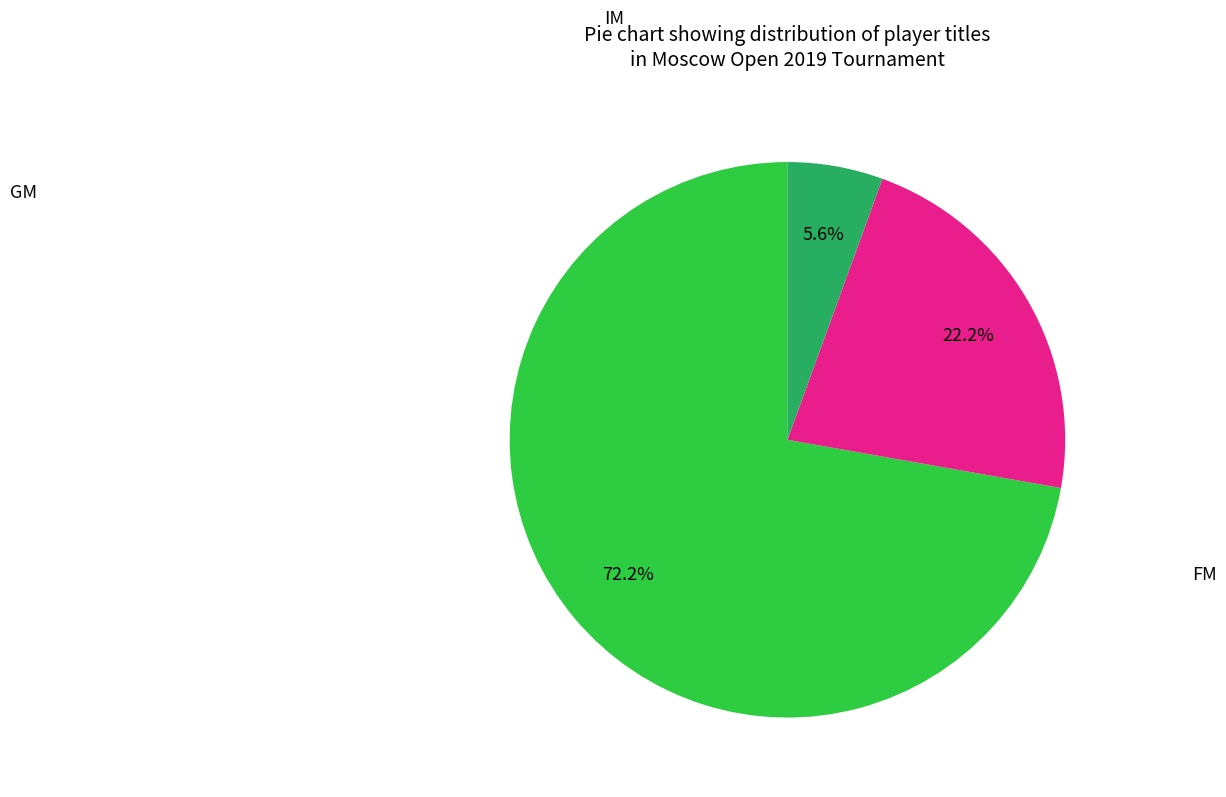

Is there a majority slice in this chart?

Yes